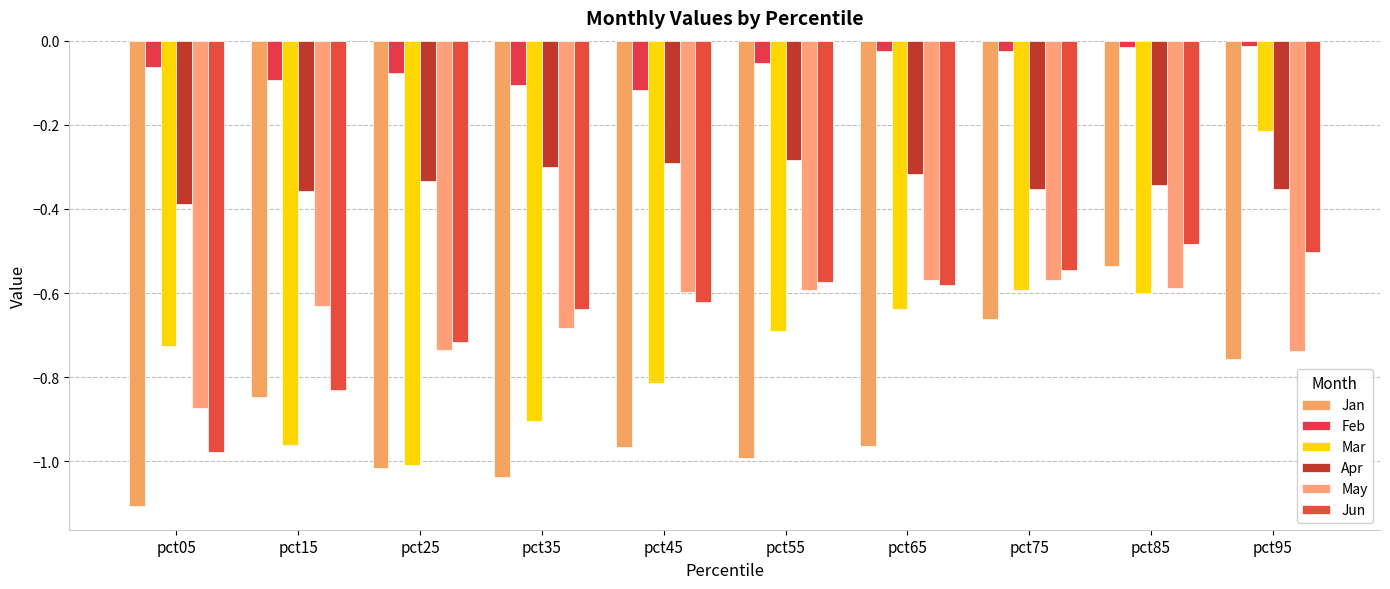

Is it true that Apr equals -0.5 at pct45?

False